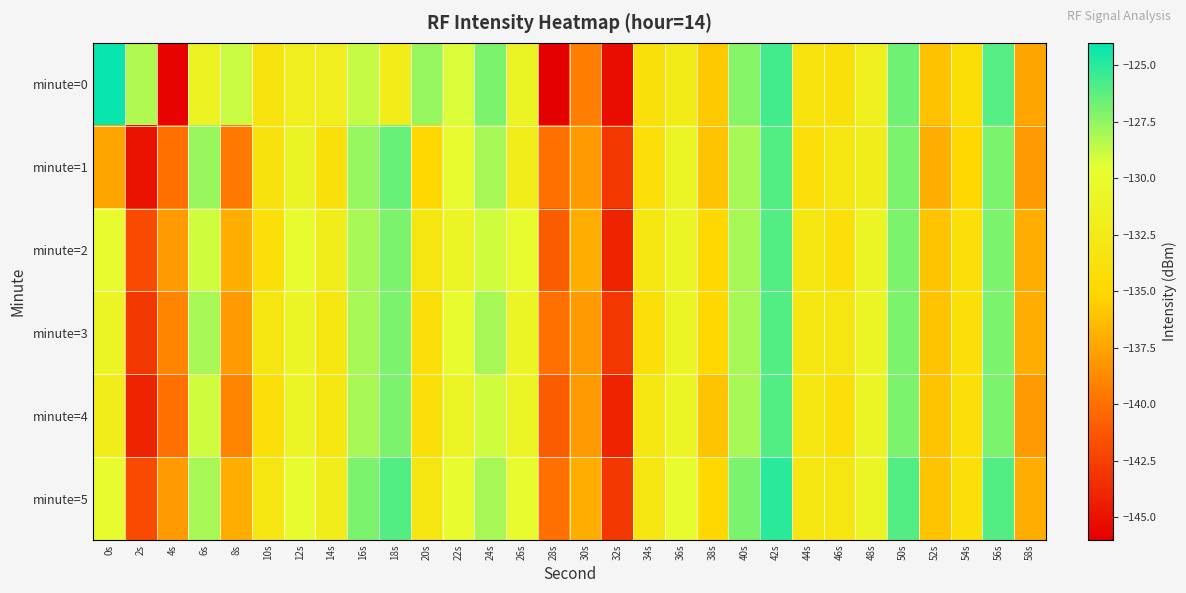

What is the total value across all series at 56s?

-760.0